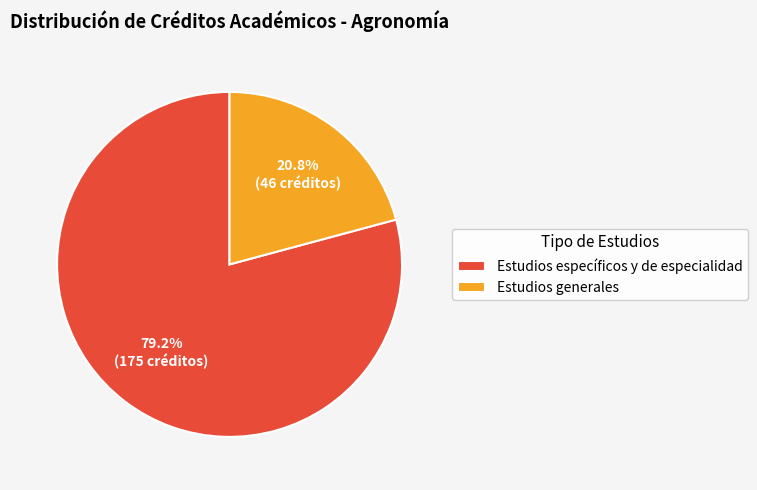

The Estudios específicos y de especialidad slice represents 71% of the pie. True or false?

False